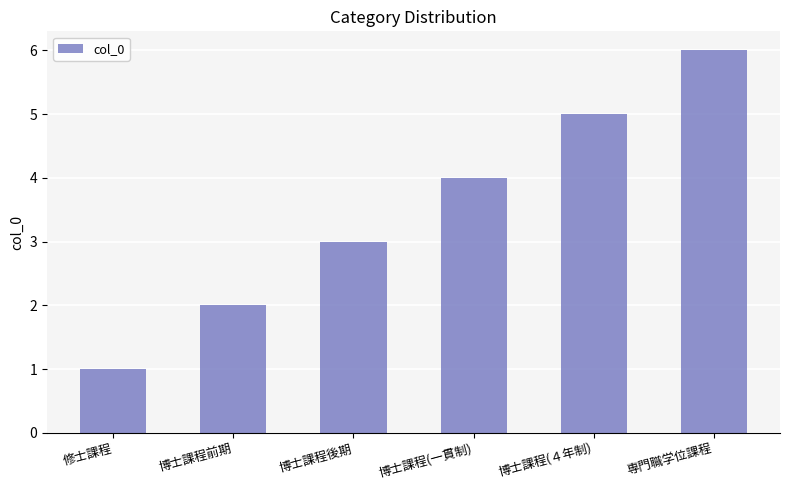

What is the label of the 1st bar from the right?

専門職学位課程